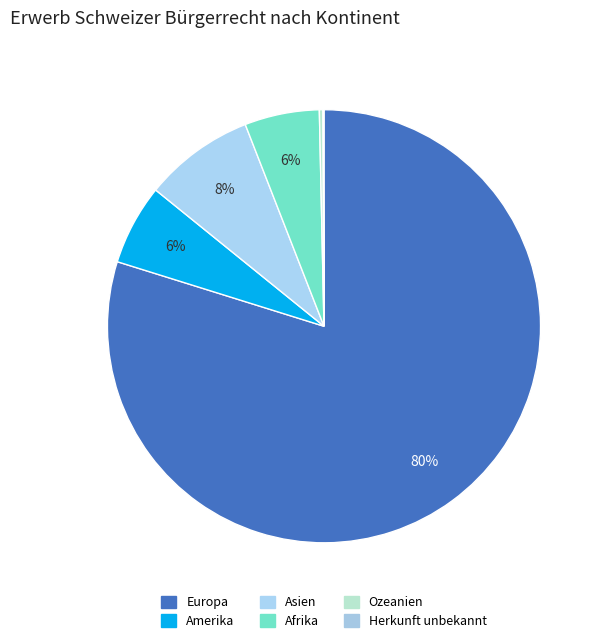

Combined, do Ozeanien and Asien account for over 50%?

No